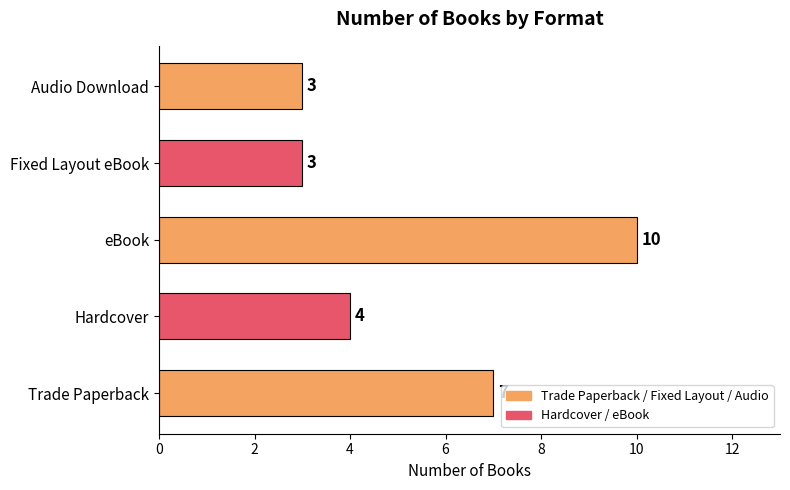

What is the difference between the maximum and second lowest values?

7